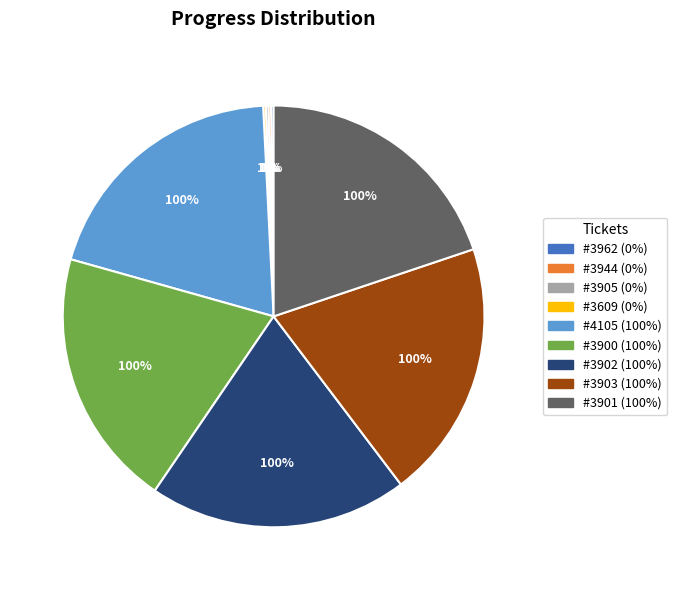

The 3609 slice represents 1% of the pie. True or false?

False